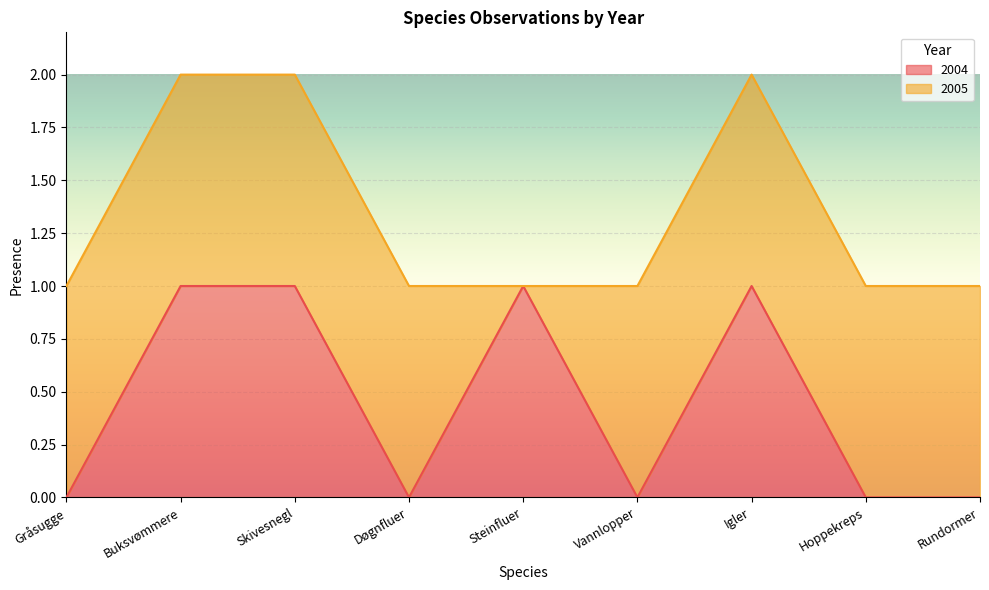

How many points are higher than both their immediate neighbors (excluding endpoints)?

2